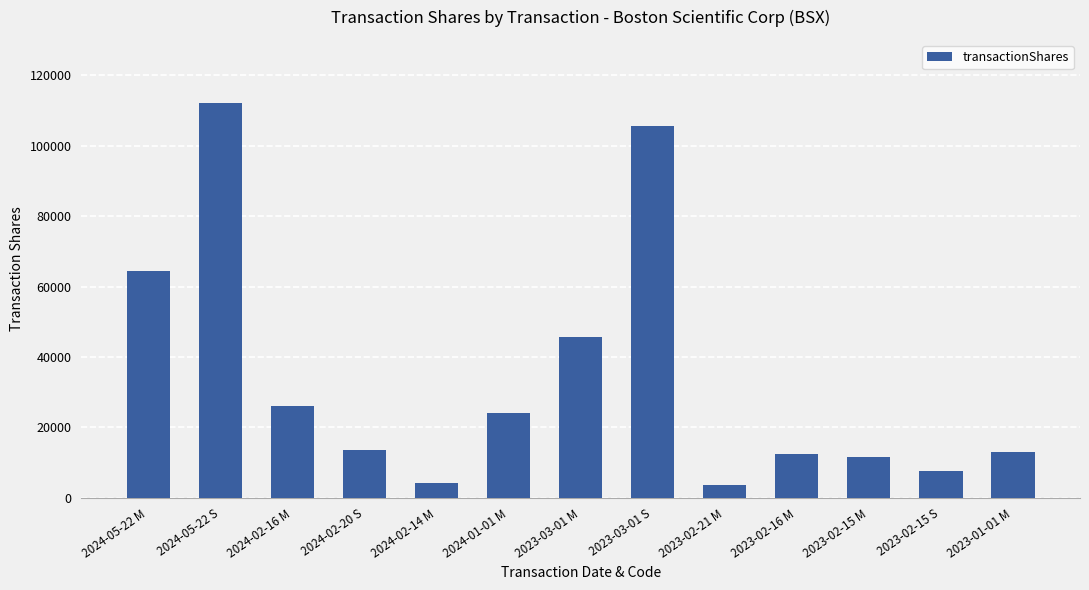

What is the value of the 1st bar from the left?

64454